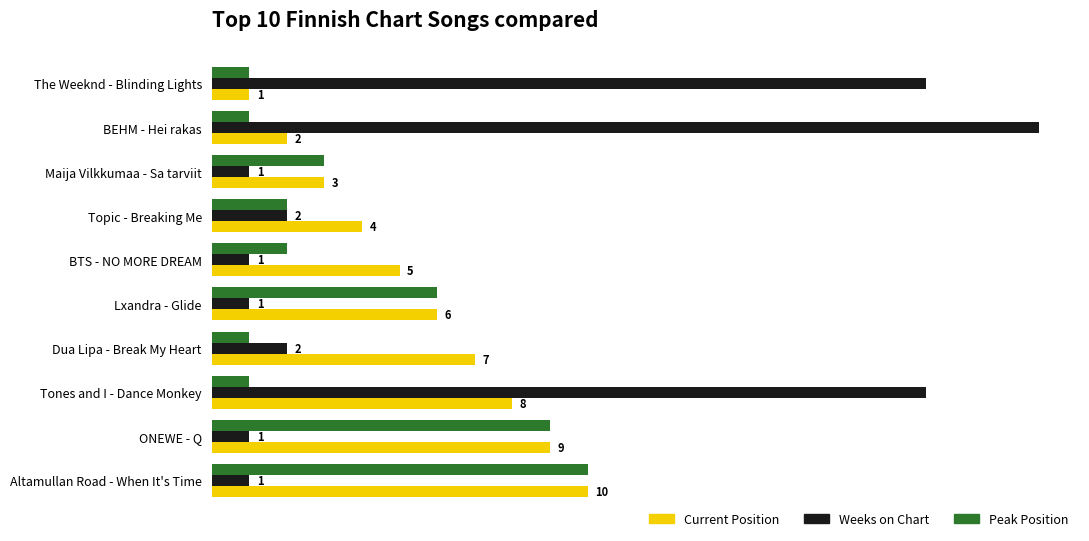

What is the average value of the Peak Position series?

4